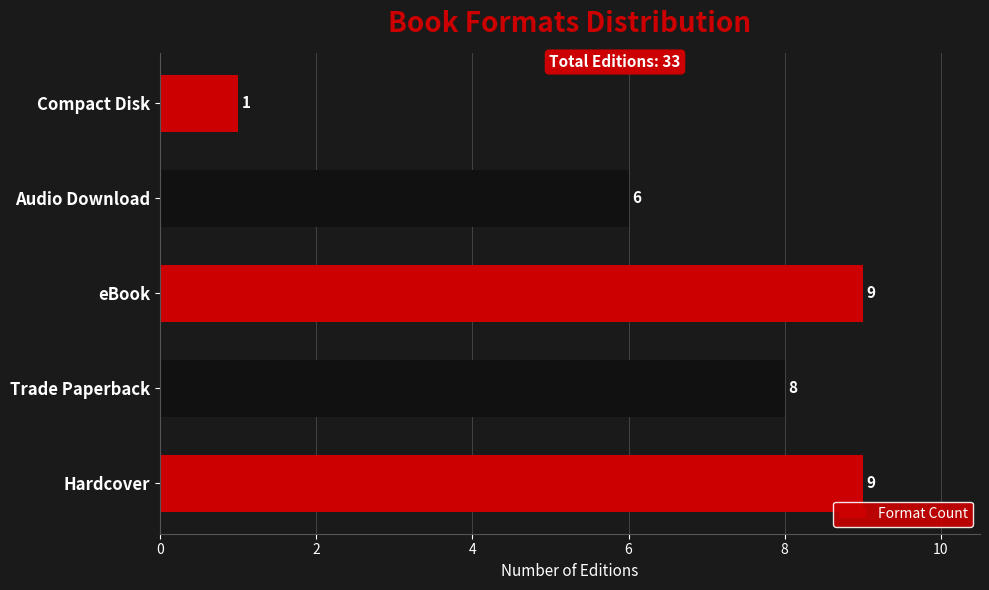

The chart shows a value of 10 at Trade Paperback. True or false?

False